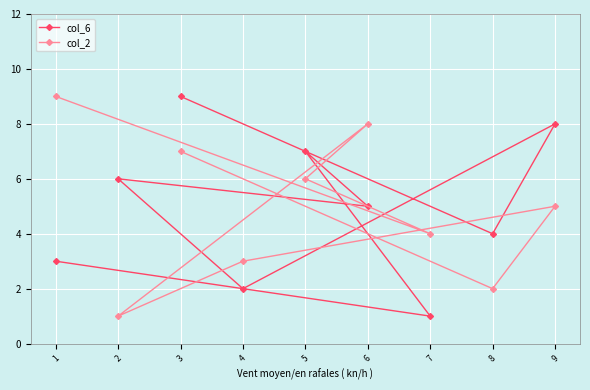

How many interior local peaks does the col_2 series have?

2